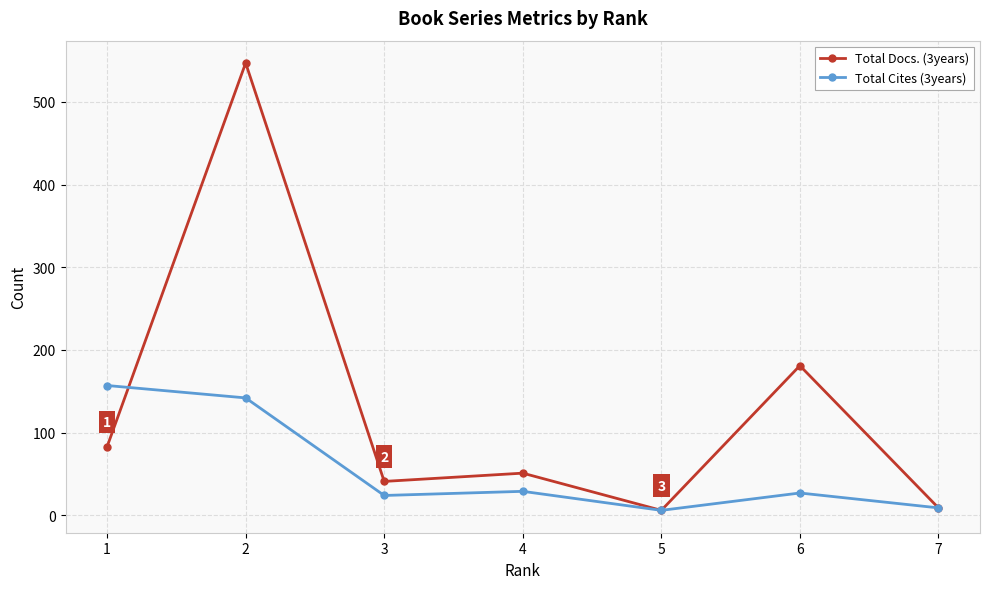

At which category is the sum across all series the highest?

2